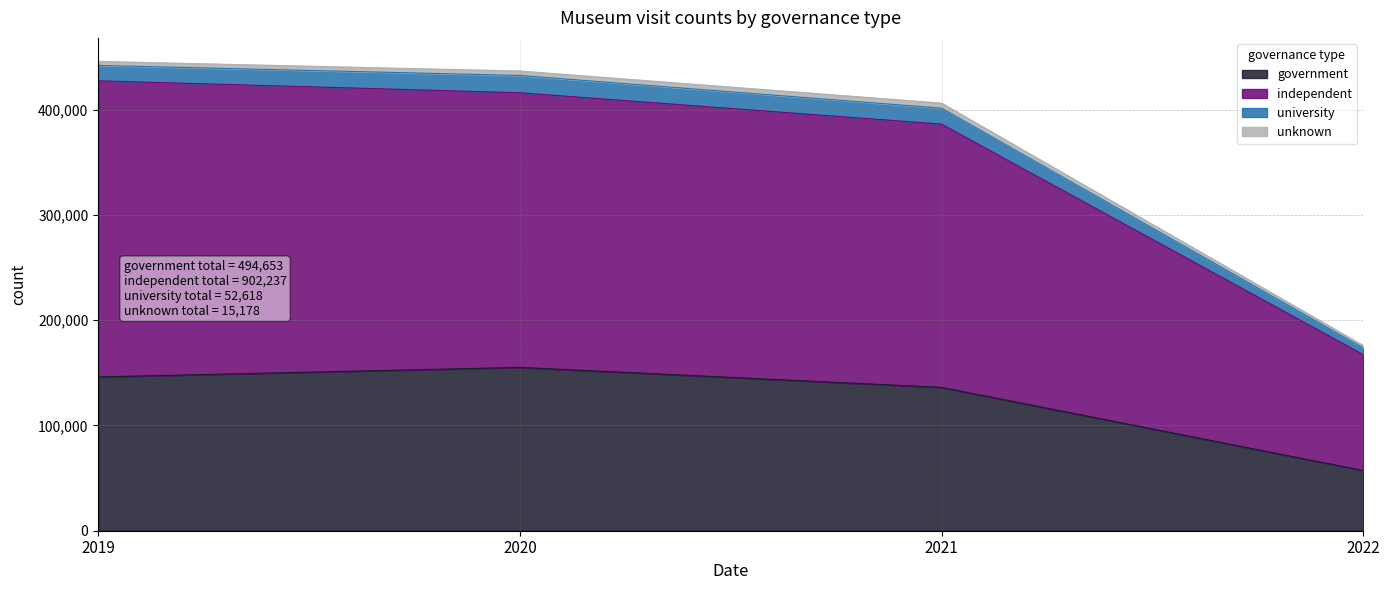

What are all the series names shown in the legend?

government, independent, university, unknown